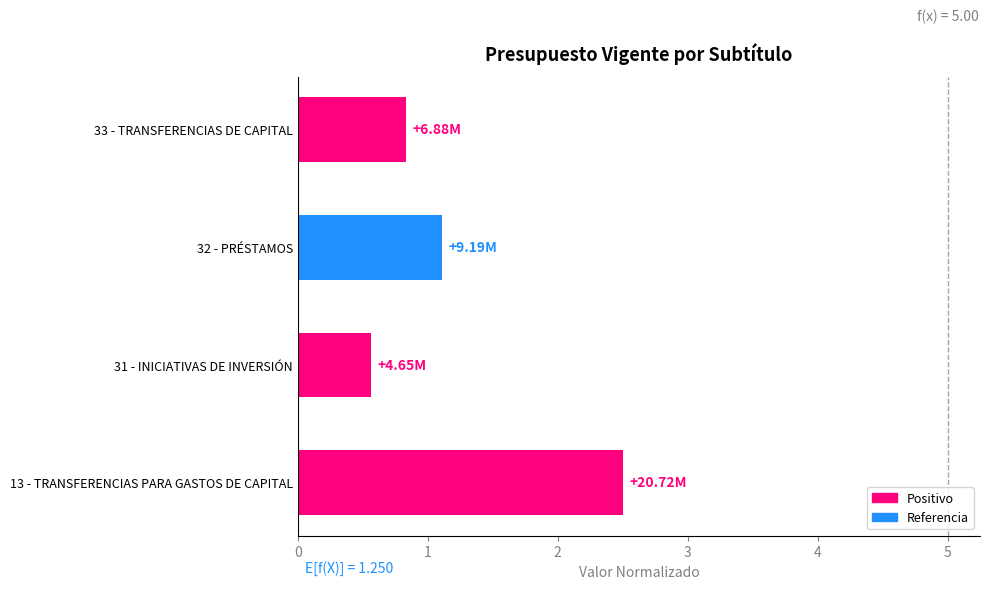

Count the values in the range 0 to 2.

3